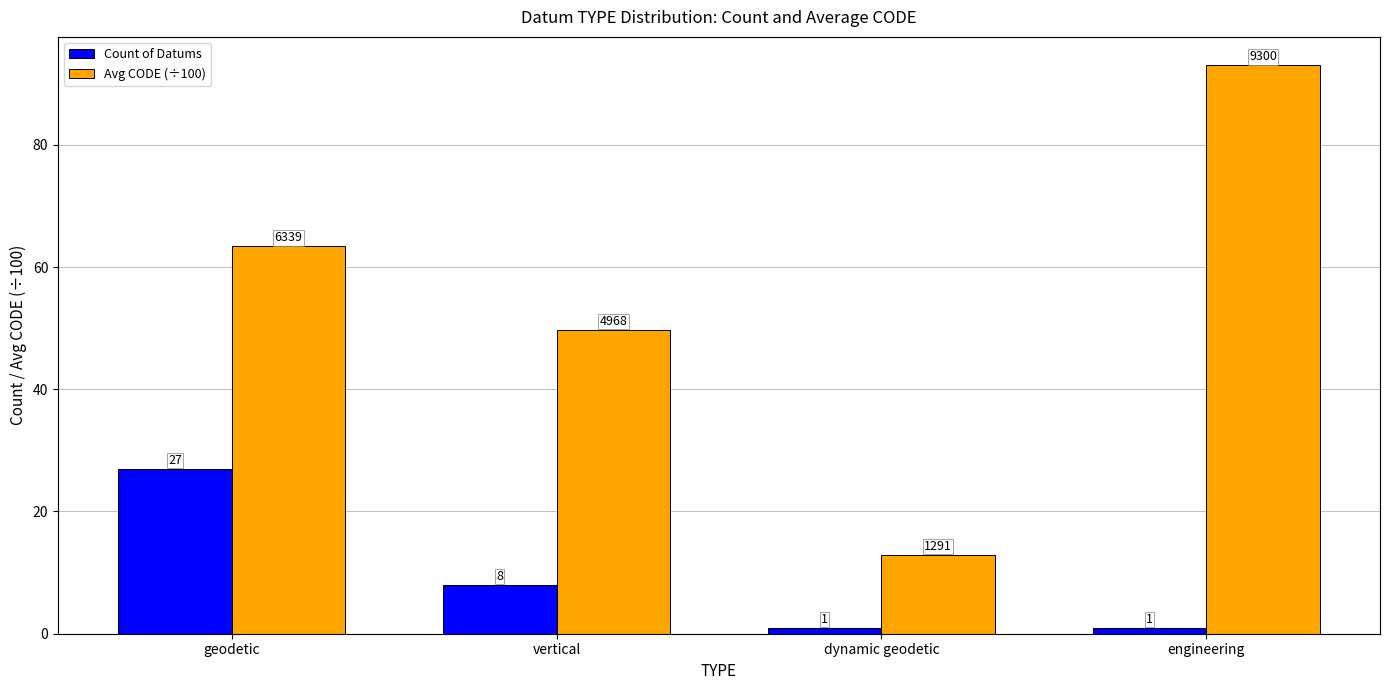

At which category does the chart reach its peak across all series?

engineering